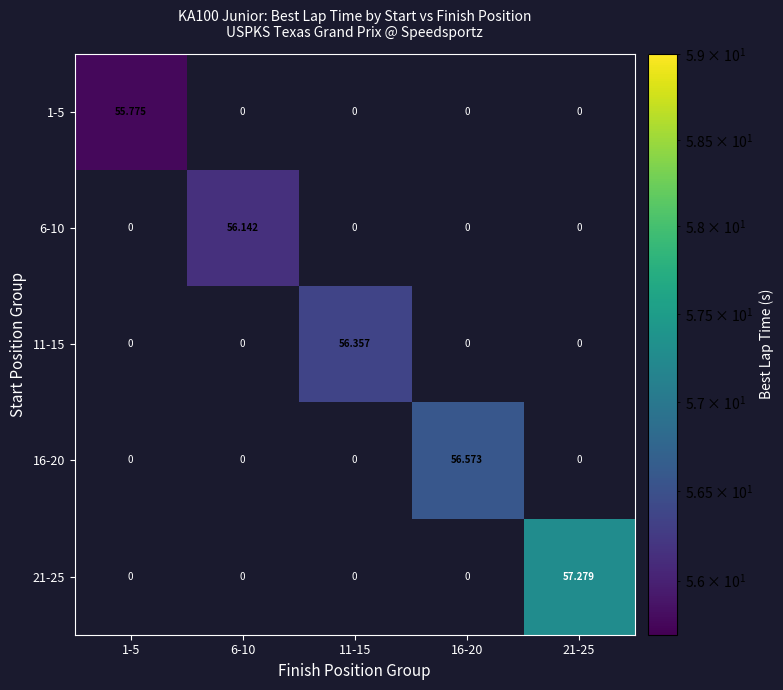

At 21-25, list the series in order from smallest to largest.

1-5, 6-10, 11-15, 16-20, 21-25